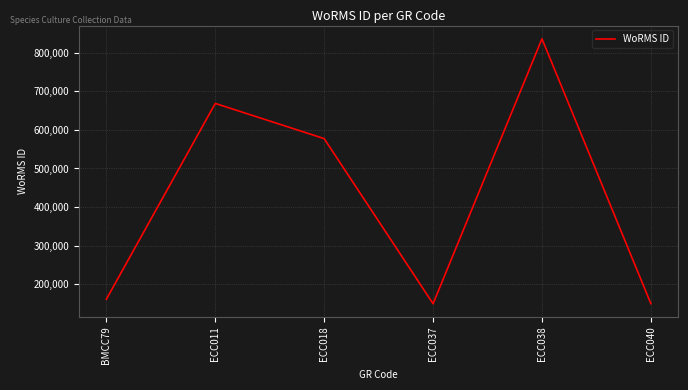

How many series are shown in this chart?

1